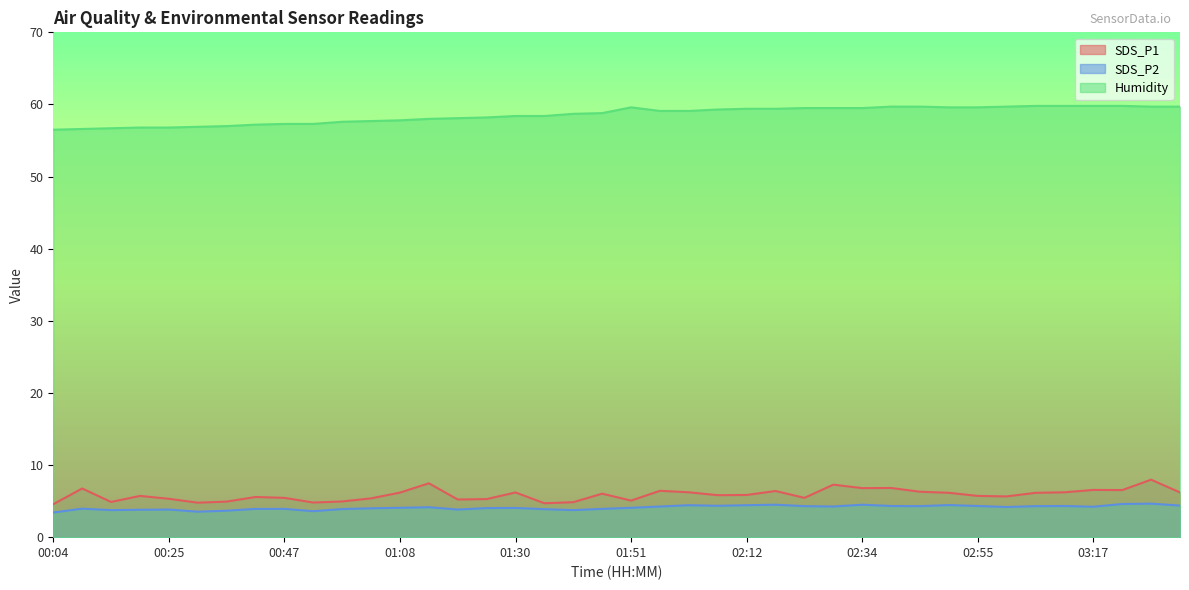

Which series changed the most between 00:36 and 02:34?

Humidity